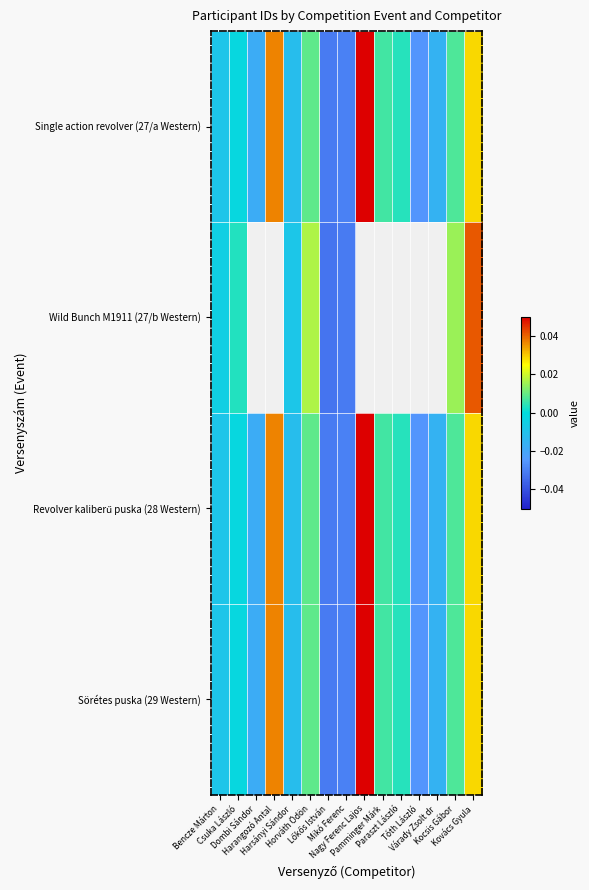

At which label does Sörétes puska (29 Western) first exceed 0?

Harangozó Antal